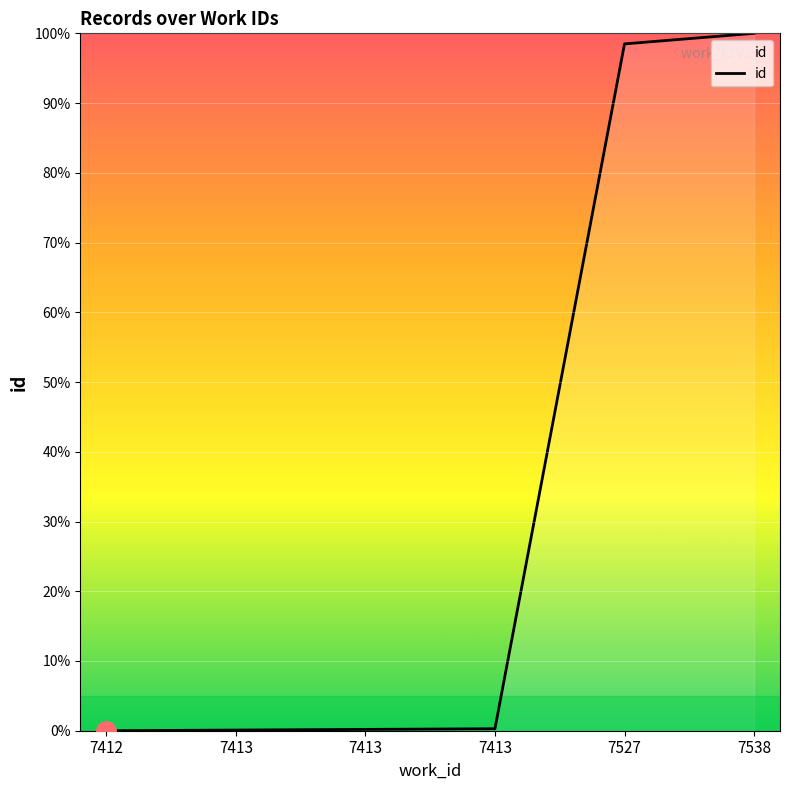

What is the greatest value displayed?

100.0